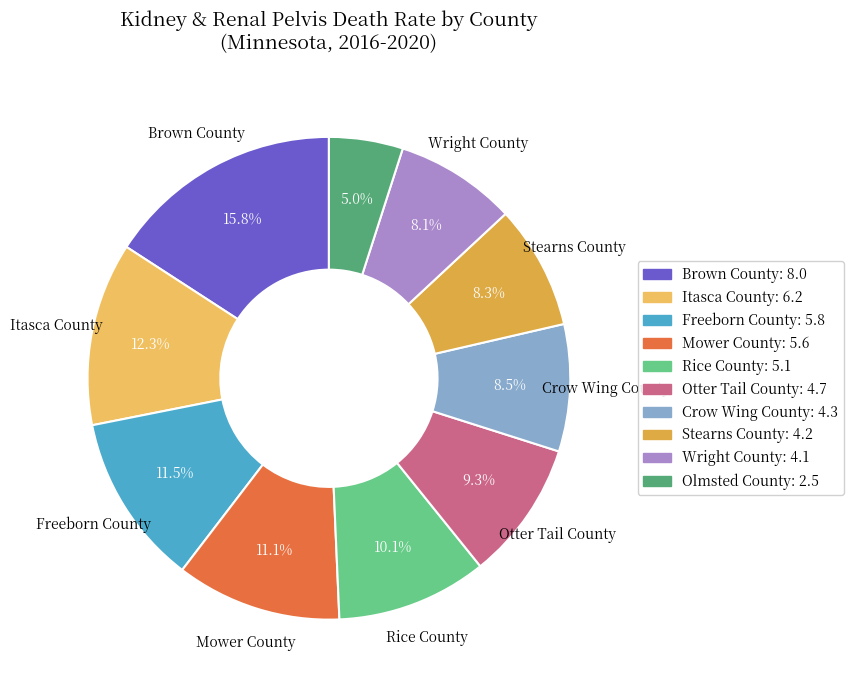

Is the sum of Wright County and Olmsted County greater than half?

No